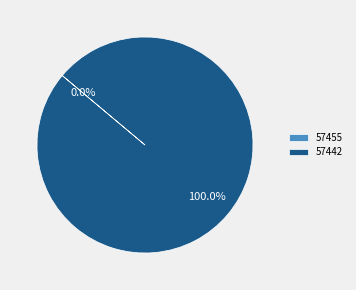

What is the largest slice in the pie chart?

57442